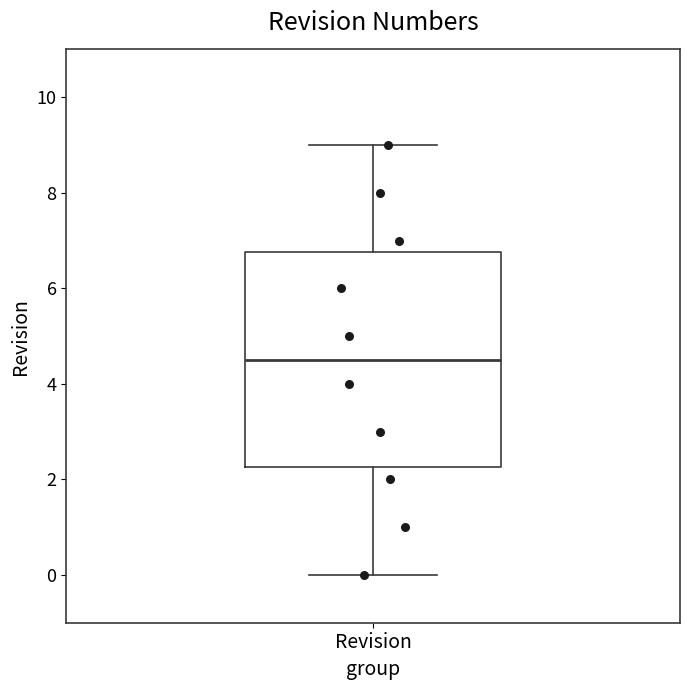

Where is the lower edge of the box for Revision on the y-axis? The values are not printed on the chart, so give them approximately, as read against the axis.

2.2